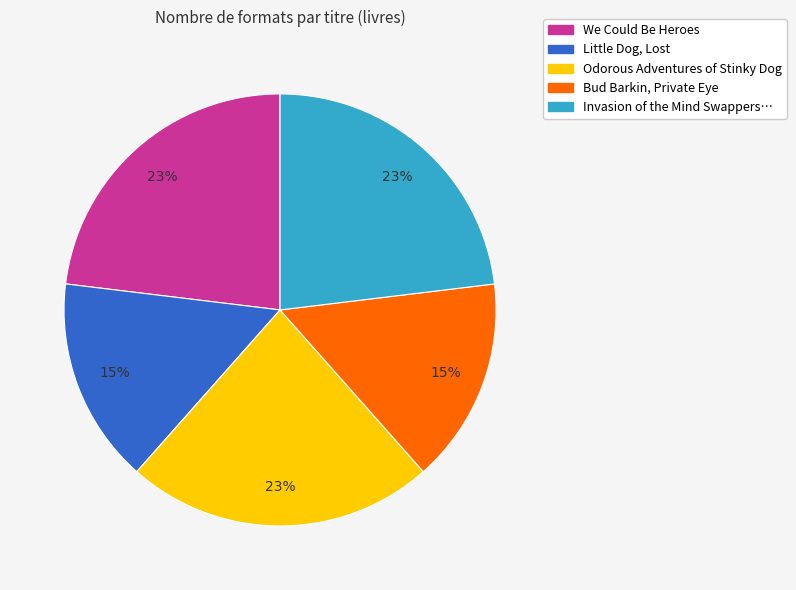

To the nearest percent, what is the difference between the largest and smallest slice percentages?

8%